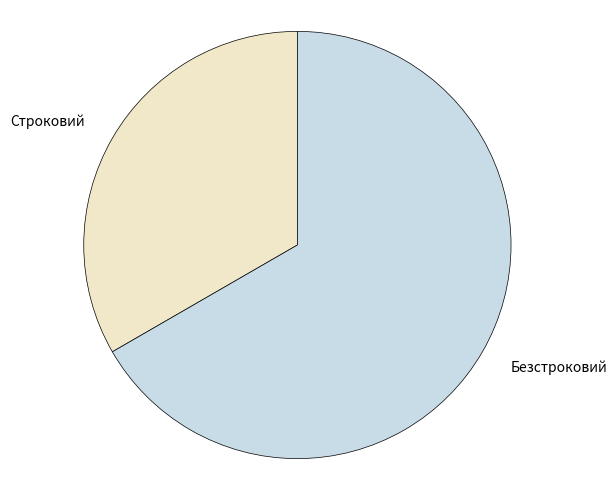

What is the ratio of the value at Строковий to the value at Безстроковий?

0.5